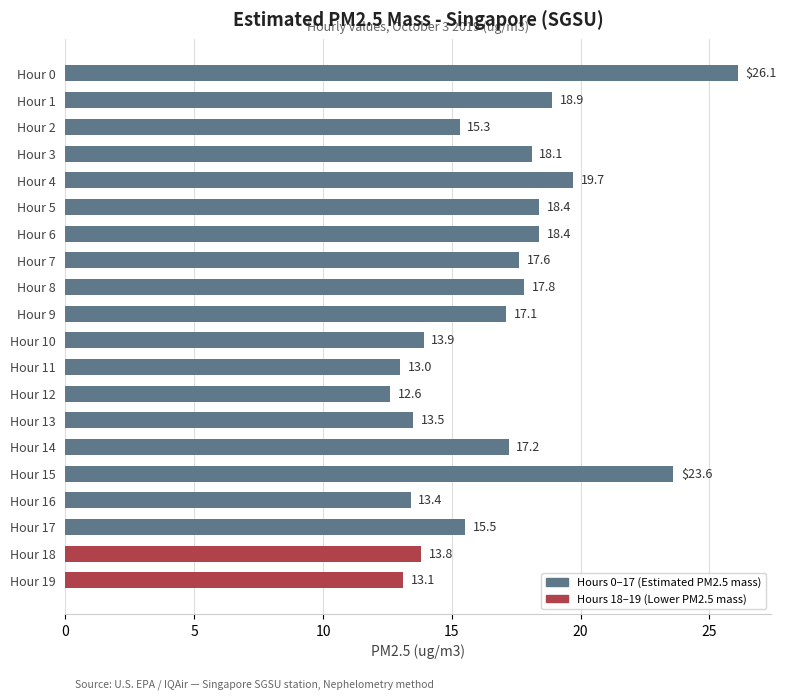

What is the smallest value displayed?

12.6